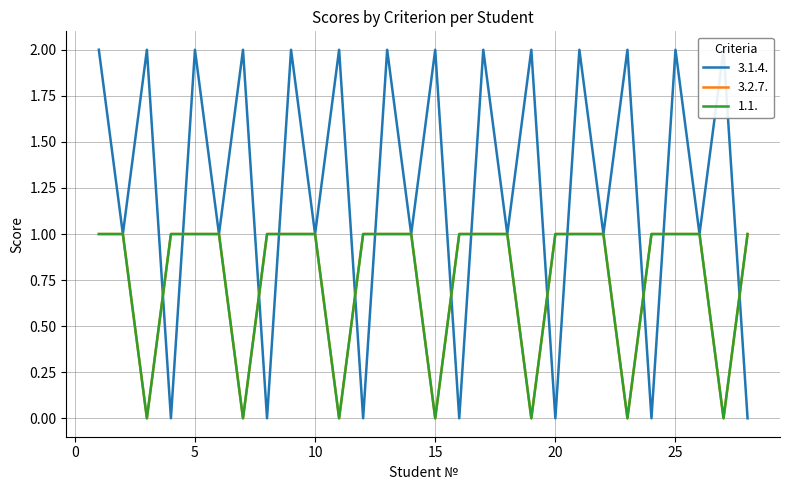

Which category has the highest value across all series?

1